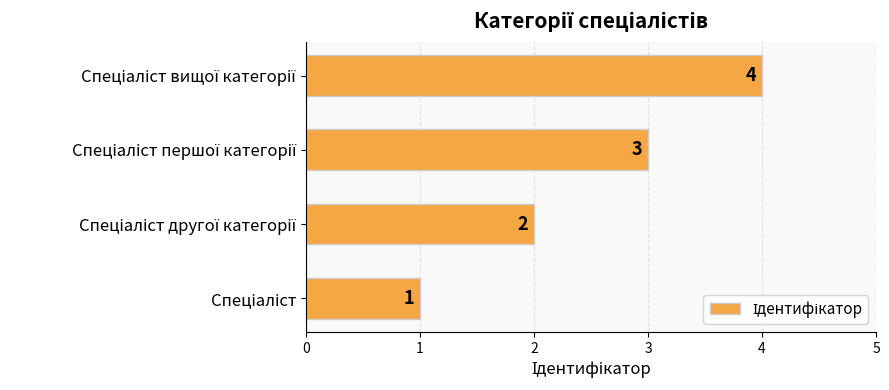

What is the sum of all values?

10